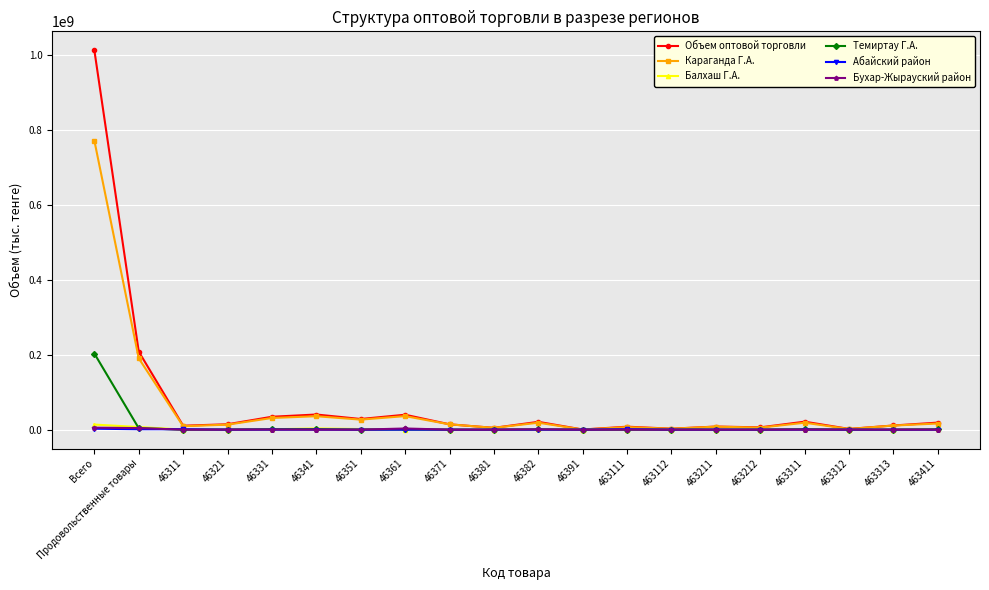

Between 46311 and 46341, which series saw the biggest shift?

Объем оптовой торговли